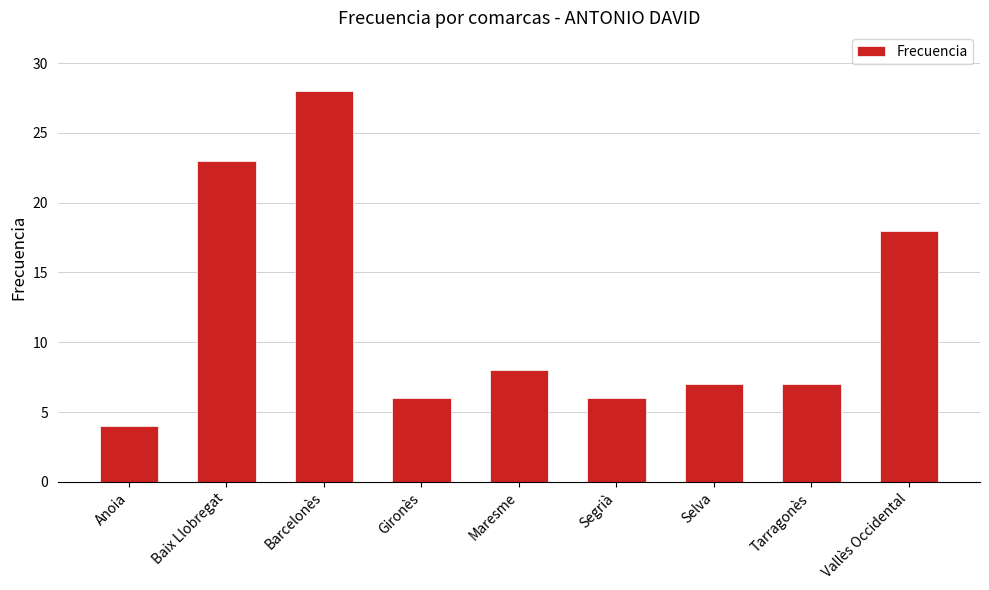

Which has a higher value, Gironès or Baix Llobregat?

Baix Llobregat